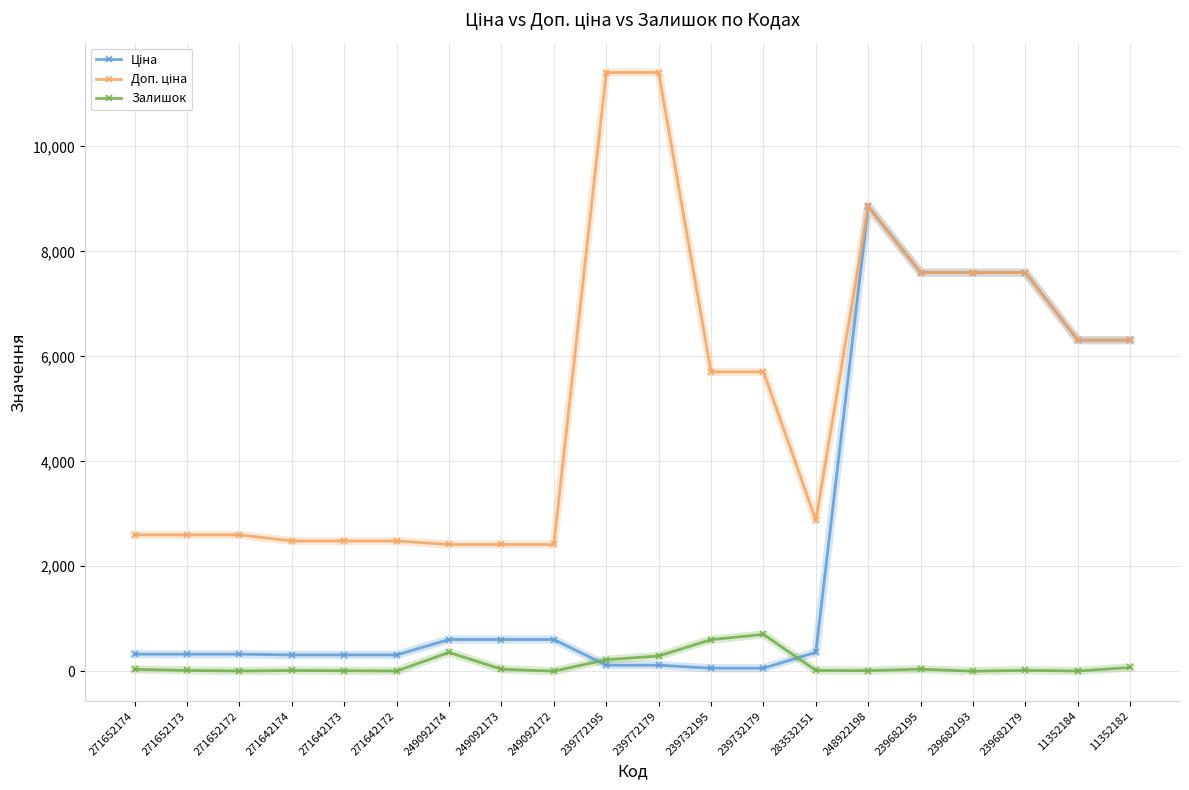

What is the spread (max minus min) of values at 239682193?

7596.5